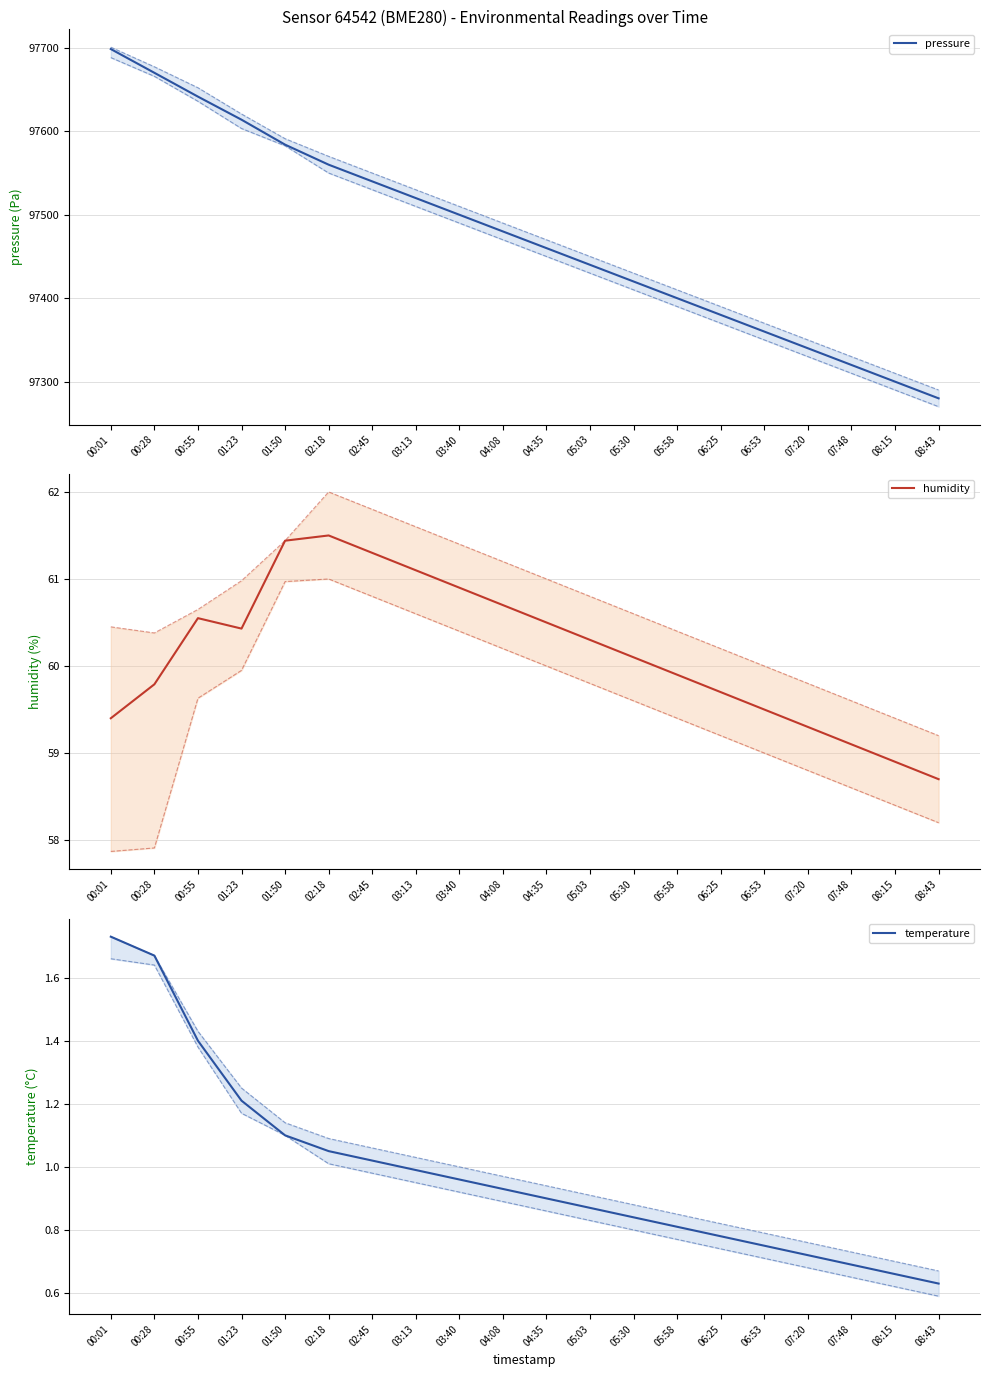

At how many categories does at least one series exceed 3651?

20